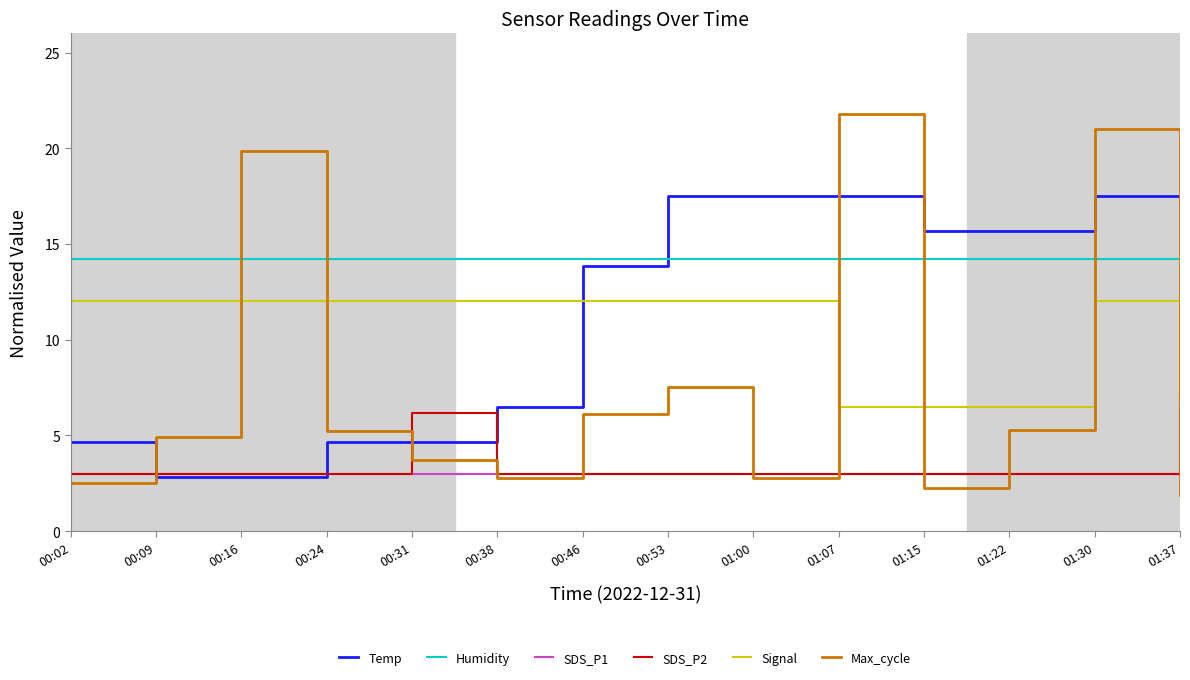

List the series in order of their peak value, highest first.

Max_cycle, Temp, Humidity, Signal, SDS_P2, SDS_P1